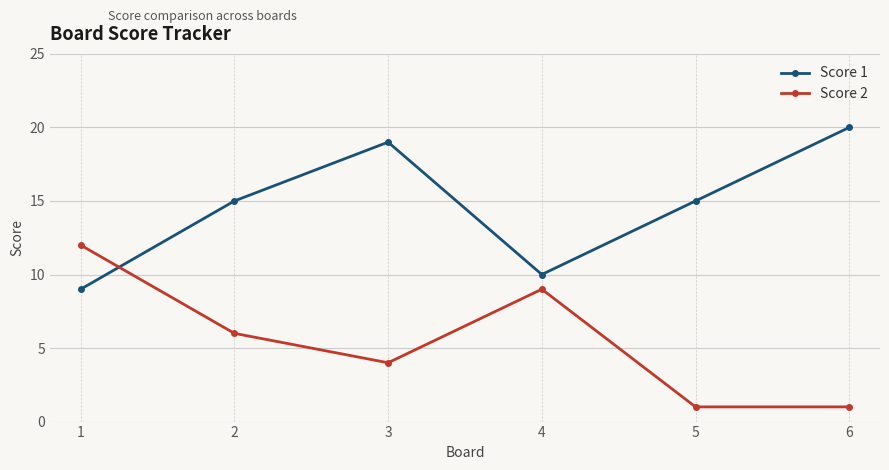

Which series has the largest total across all categories?

Score 1